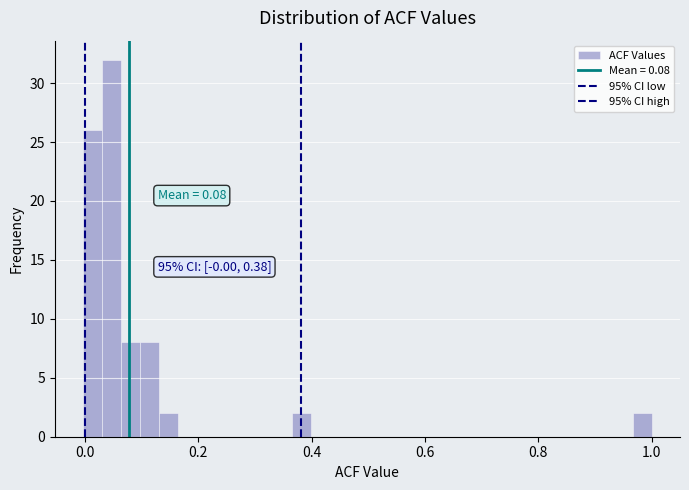

Read against the x-axis, roughly where is the centre of the tallest bar?

0.04